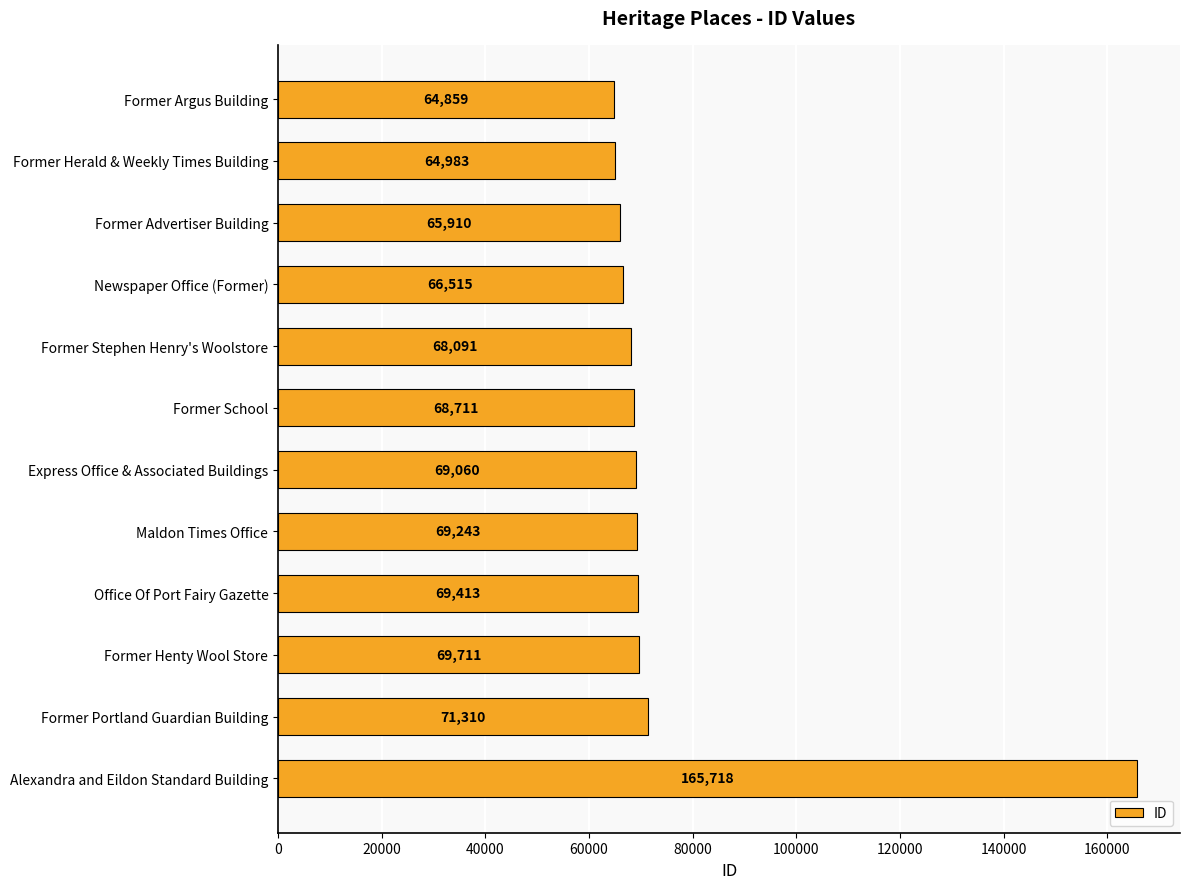

What is the change in value from Former Advertiser Building to Newspaper Office (Former)?

+605